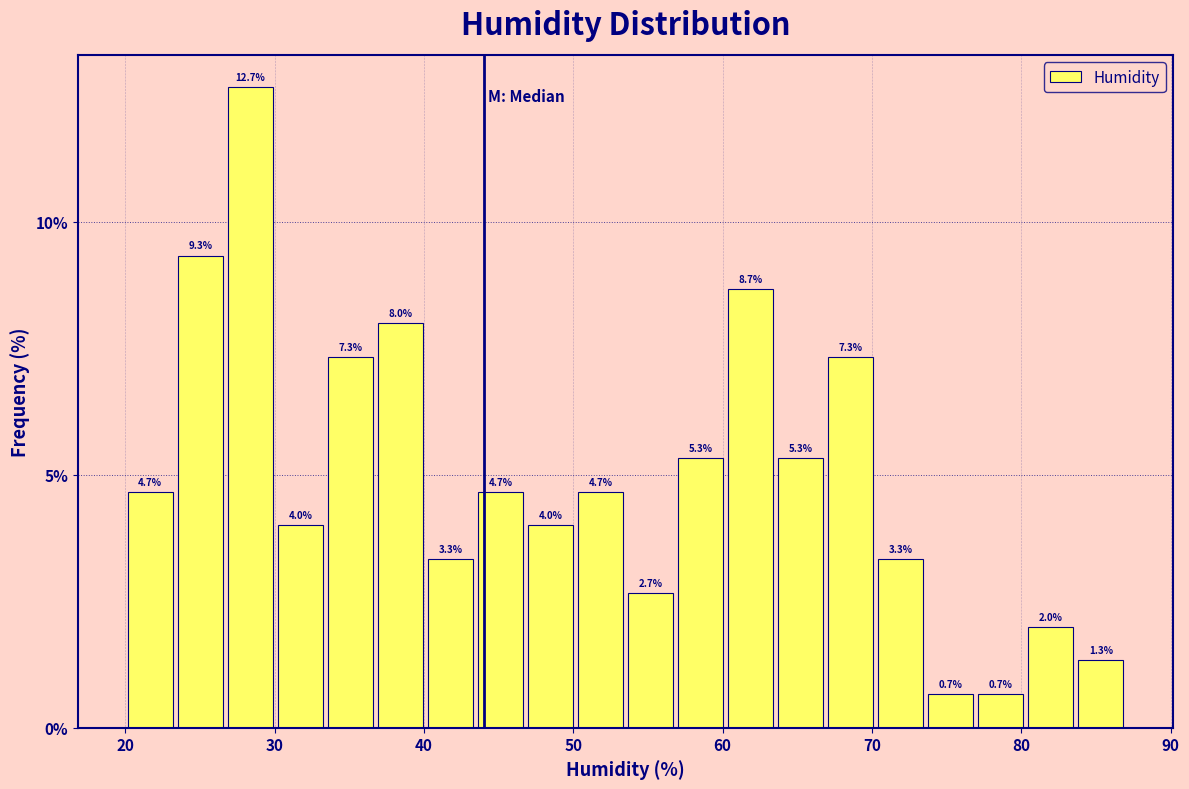

Read against the x-axis, roughly where is the centre of the tallest bar?

28